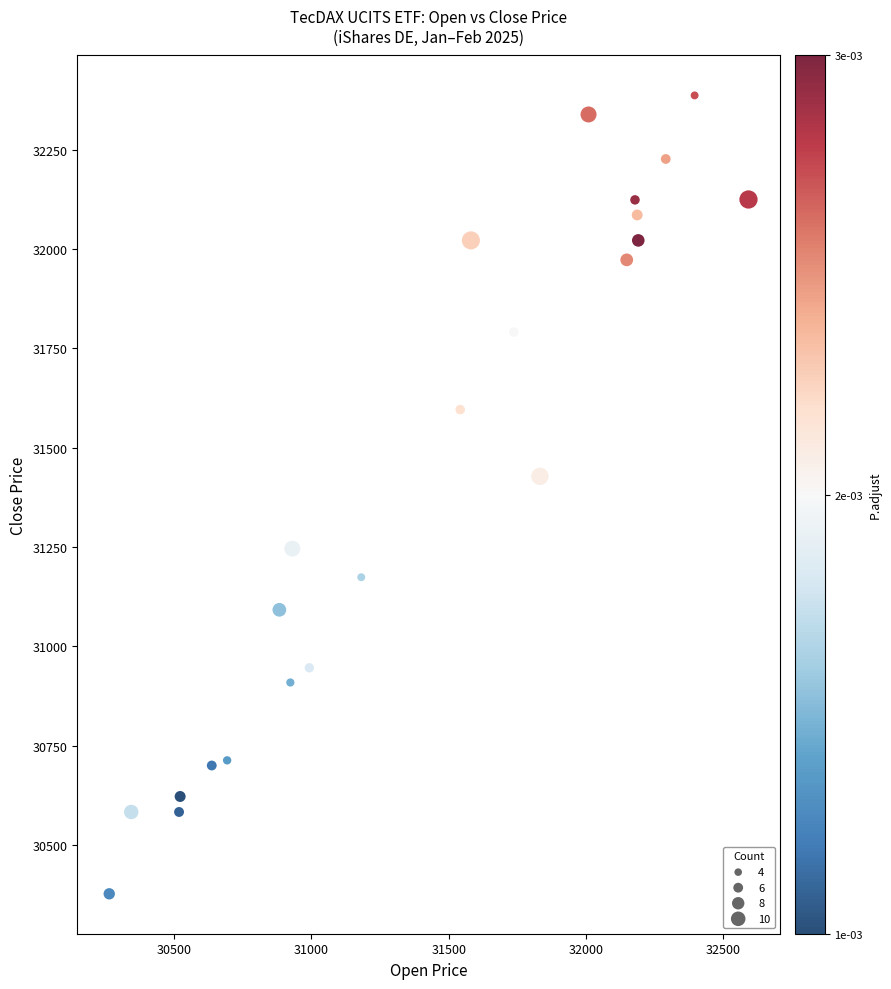

What is the range of X values (max minus min)?

2326